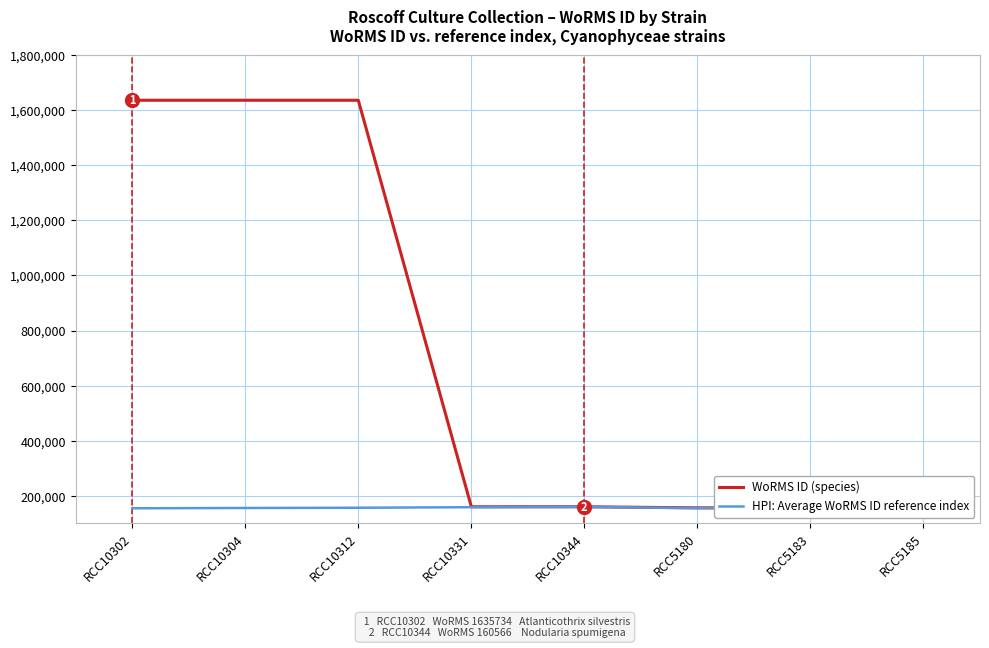

Is it true that HPI: Average WoRMS ID reference index equals 158000 at RCC5185?

True